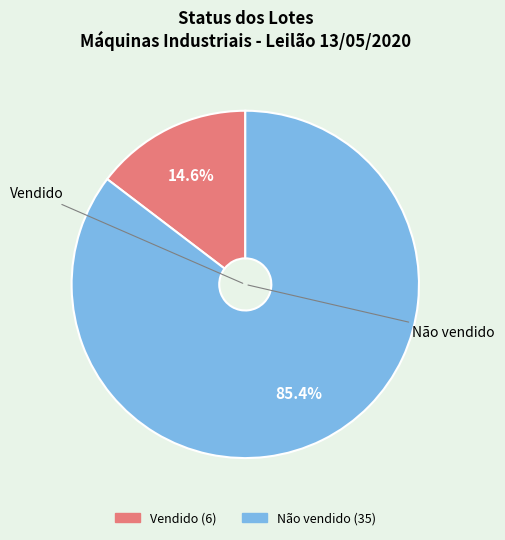

Which has a higher value, Vendido or Não vendido?

Não vendido